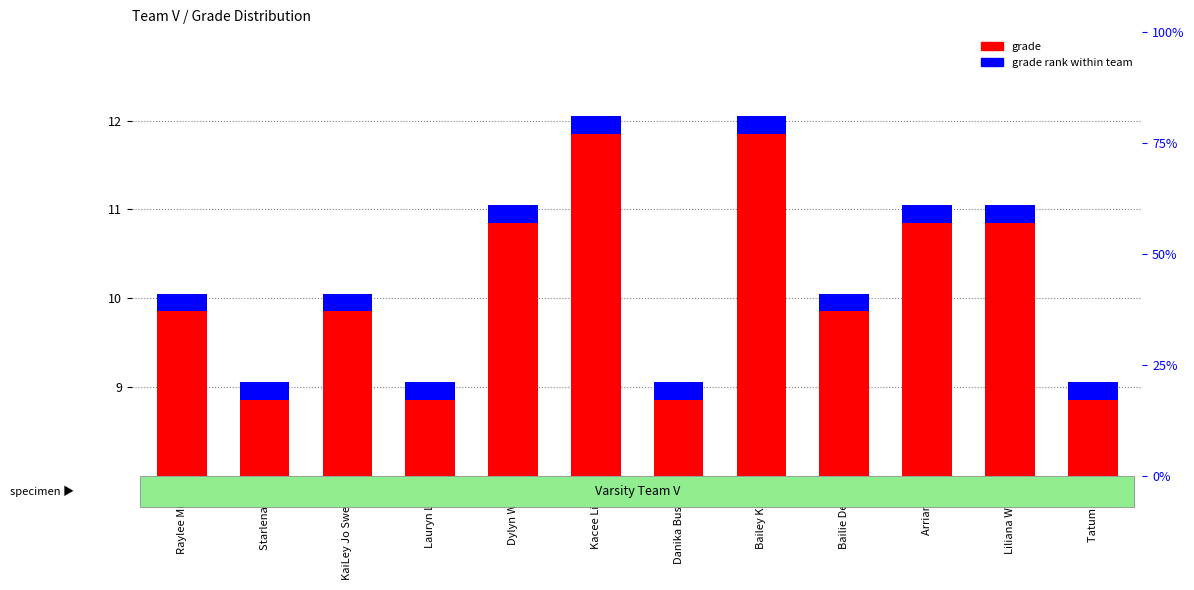

What position from the left is Bailie Detzler?

9